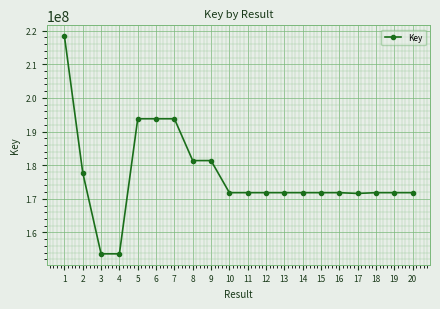

What is the difference between the second highest and second lowest values?

40177172